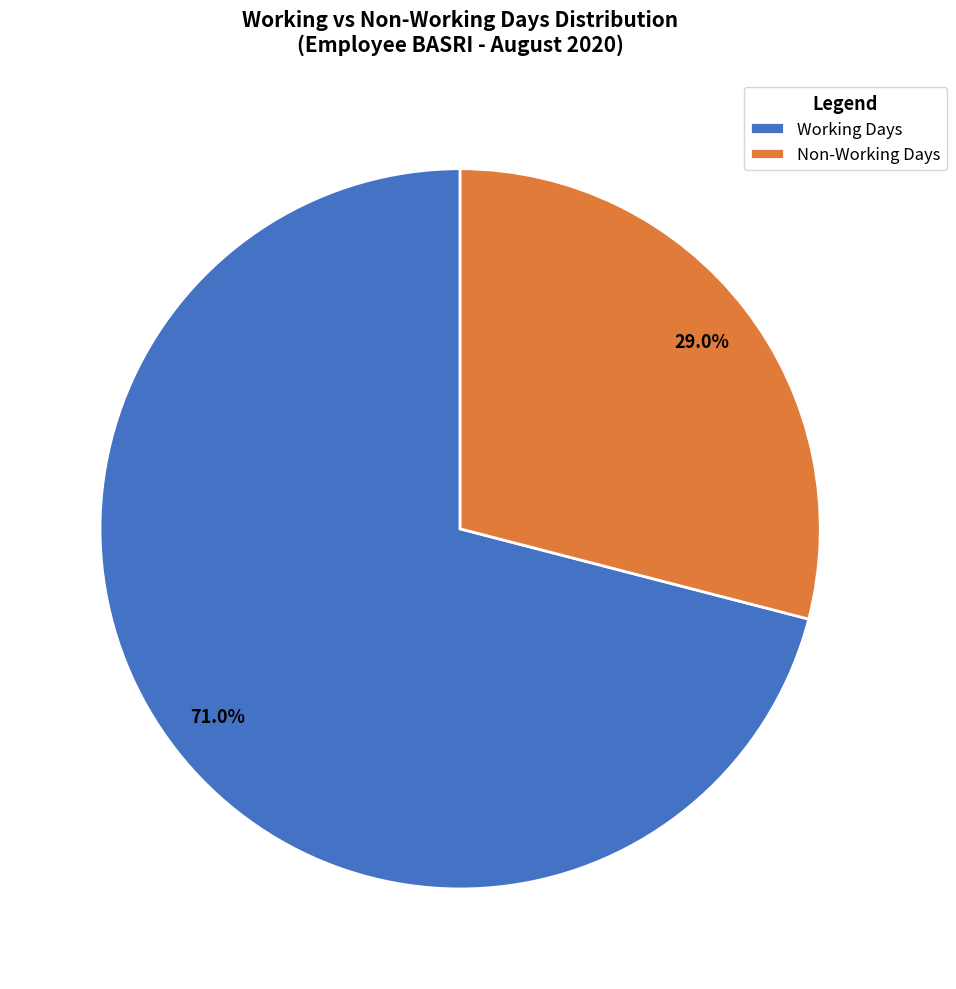

Which category accounts for the majority?

Working Days